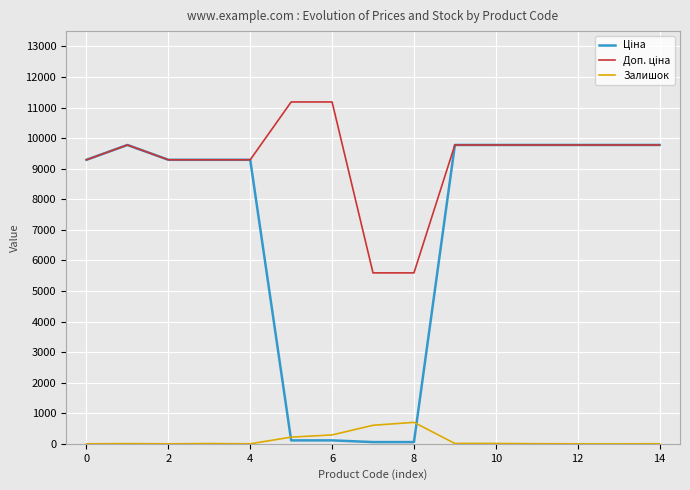

True or false: Ціна and Доп. ціна cross at least once.

False